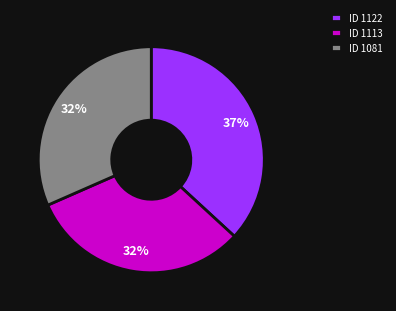

To the nearest percent, what portion does ID 1122 represent?

37%